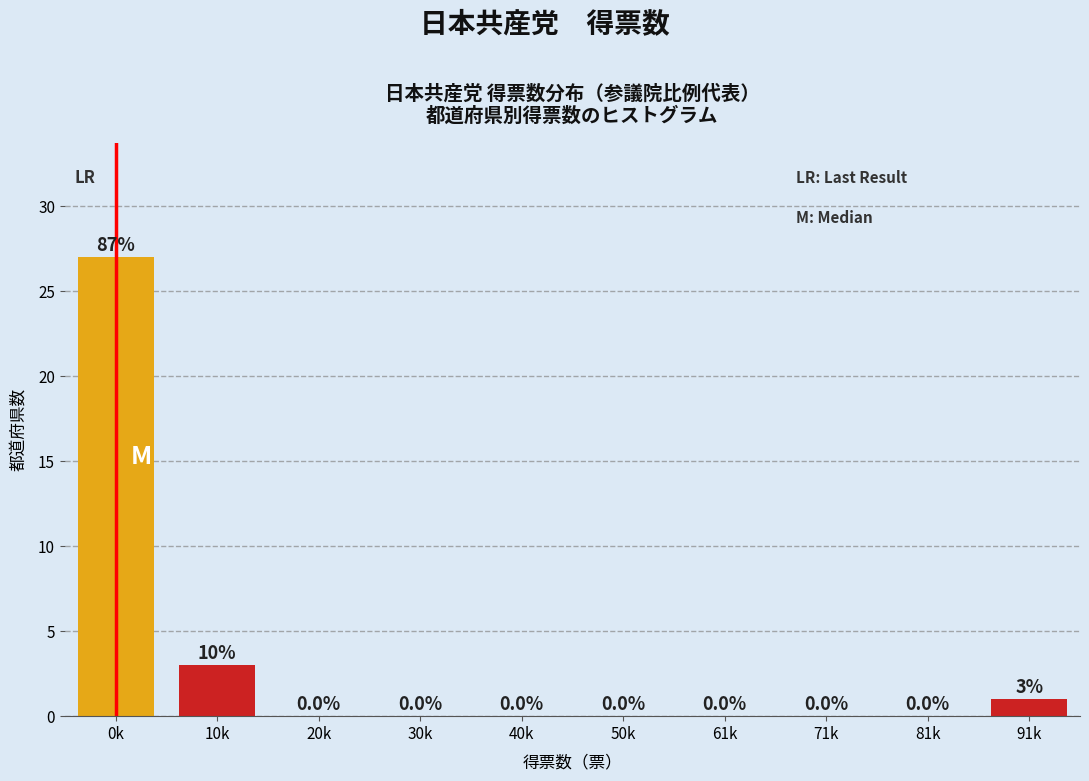

Reading right to left, transcribe all the data shown in this chart.

91k=1	81k=0	71k=0	61k=0	50k=0	40k=0	30k=0	20k=0	10k=3	0k=27